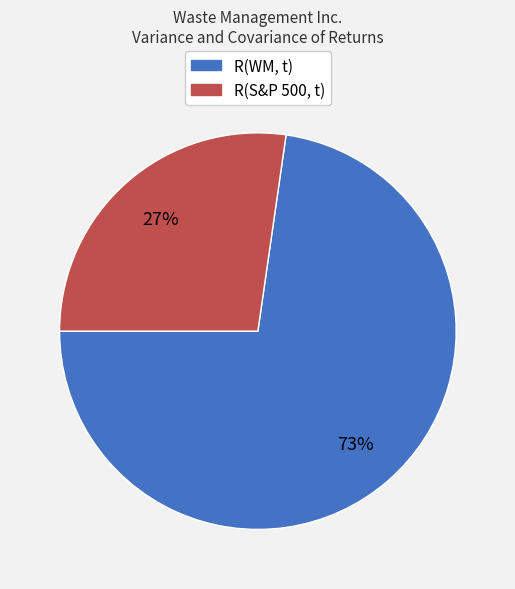

Rank the categories by value from highest to lowest.

R(WM, t), R(S&P 500, t)